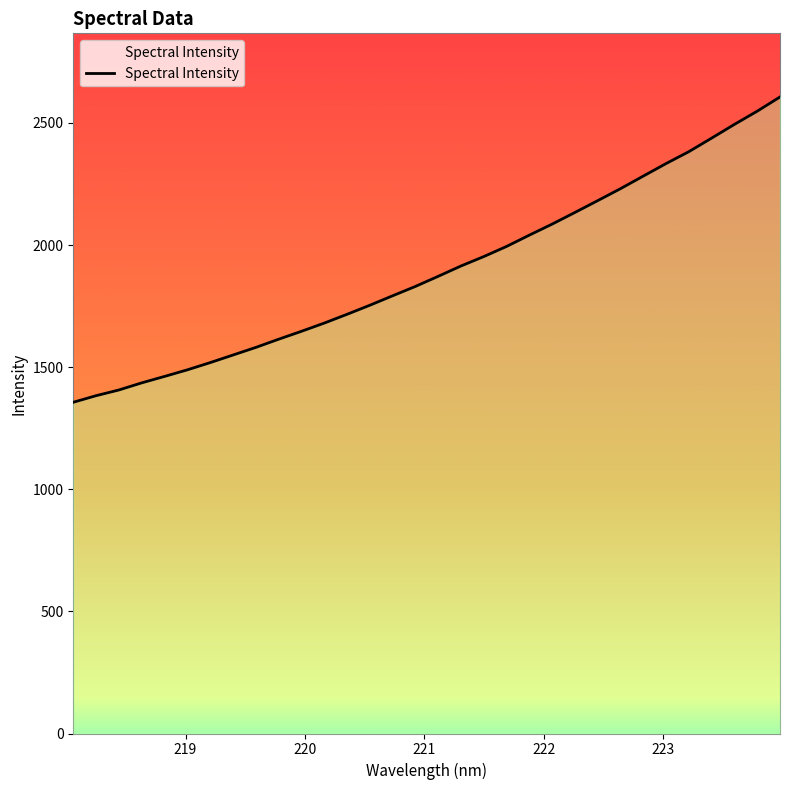

What is the minimum value shown in the chart?

1356.4